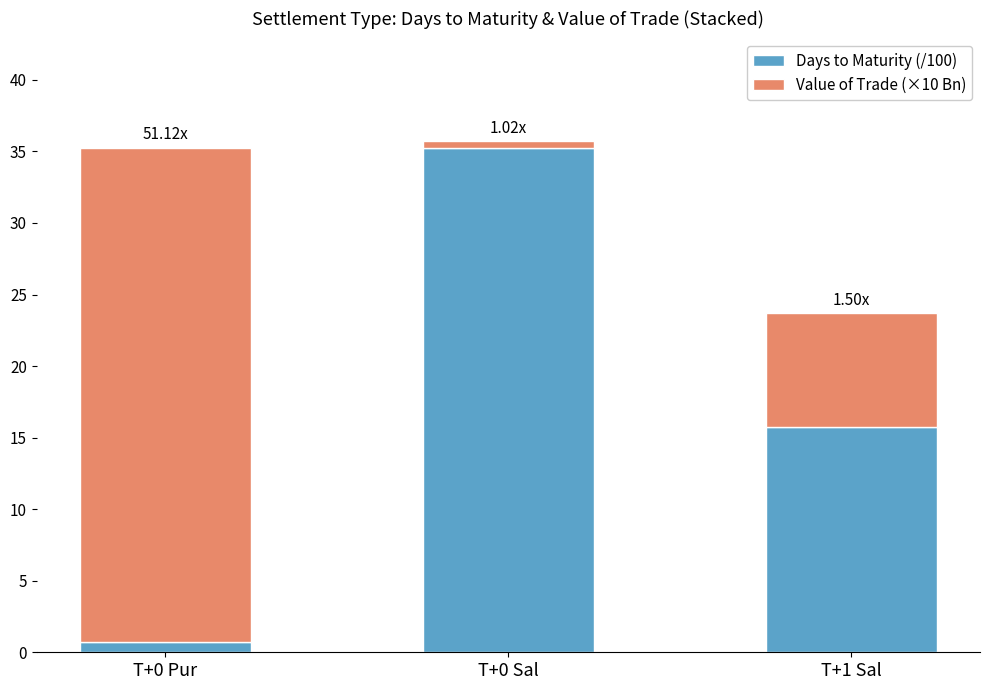

Are the bars grouped side by side (vs. stacked)?

No